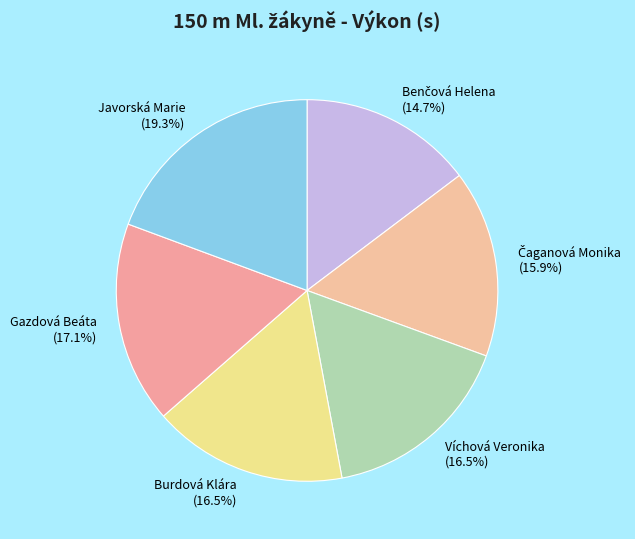

To the nearest percent, what portion does Javorská Marie represent?

19%